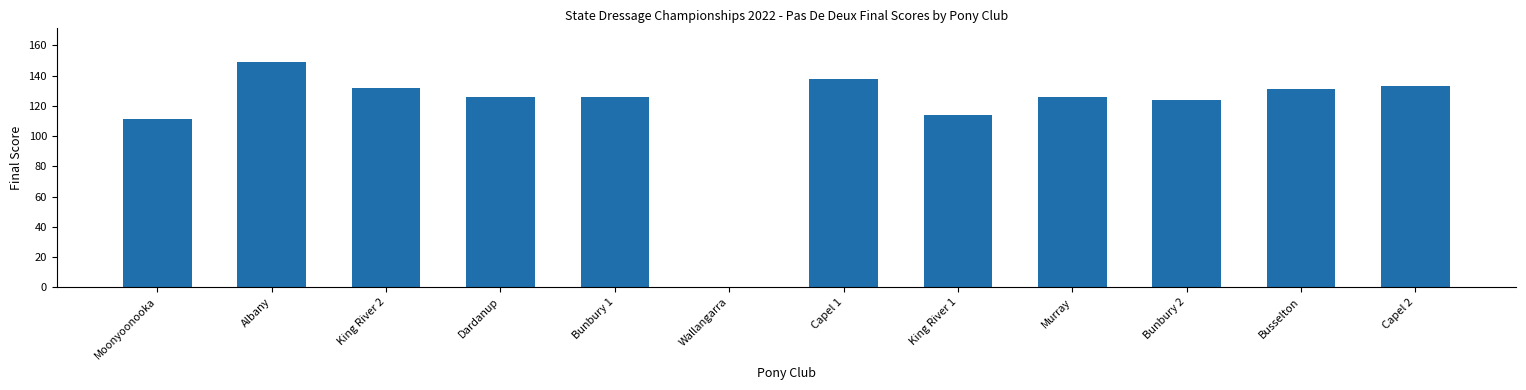

Where is the data nearest to the value 74?

Moonyoonooka